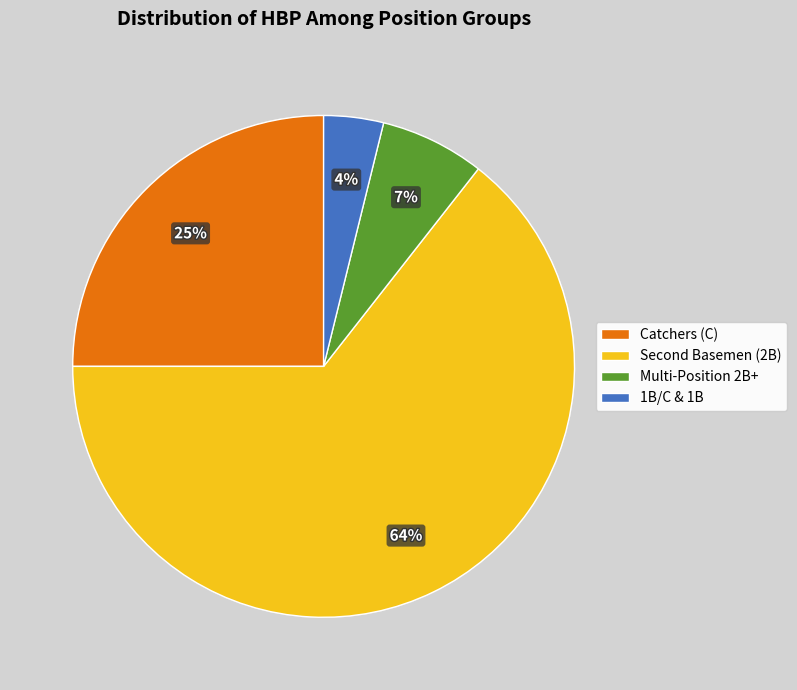

Rank the categories by value from highest to lowest.

Second Basemen (2B), Catchers (C), Multi-Position 2B+, 1B/C & 1B